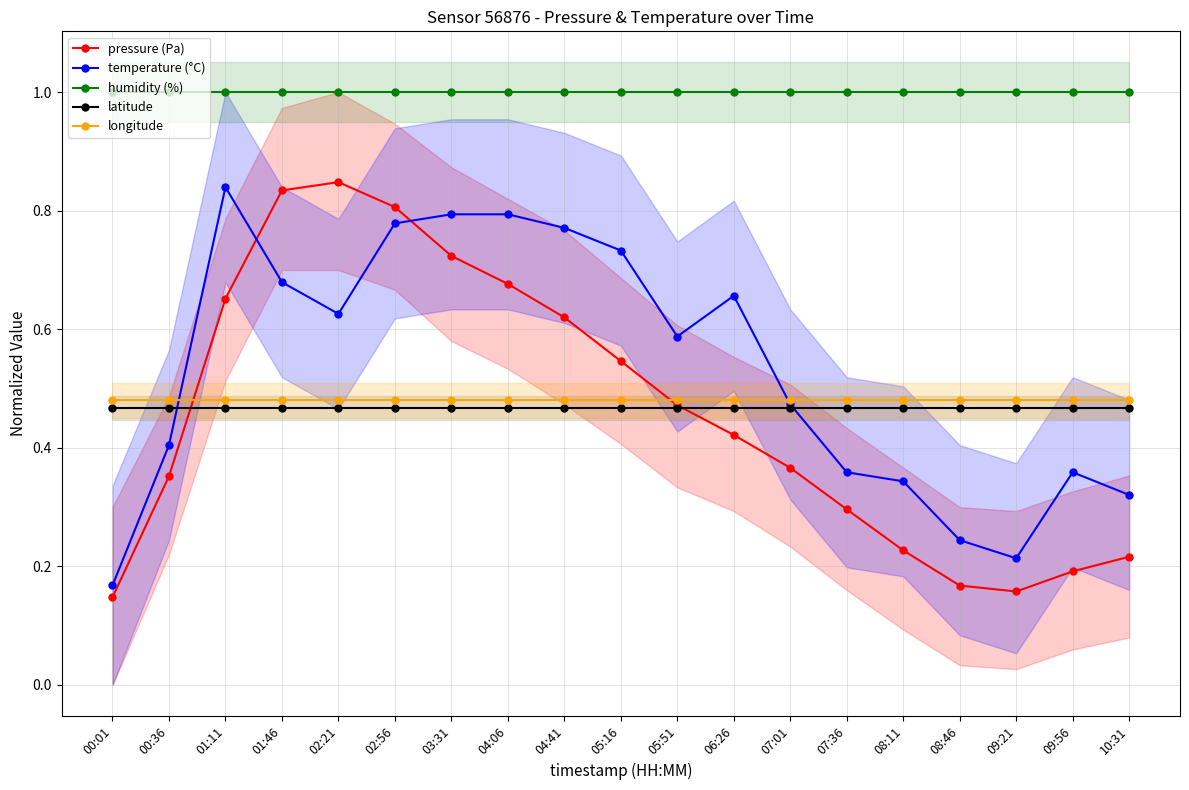

True or false: temperature (°C) and latitude cross at least once.

True